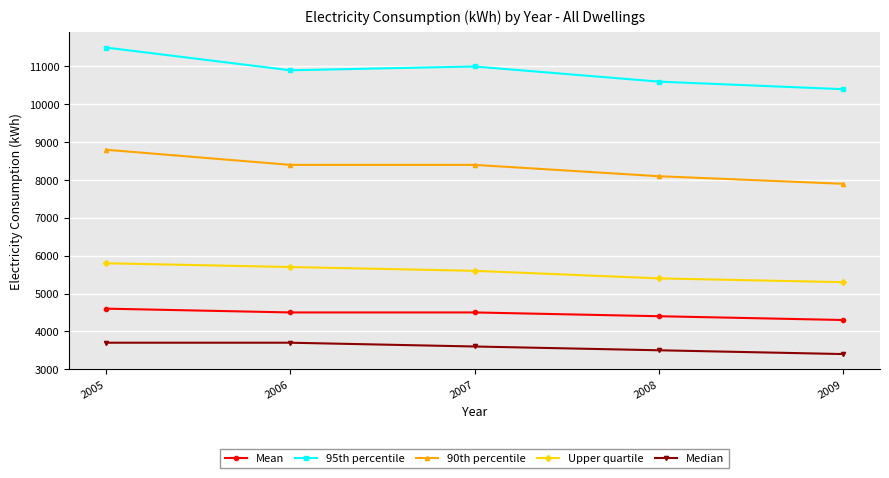

At which category does the chart reach its minimum across all series?

2009